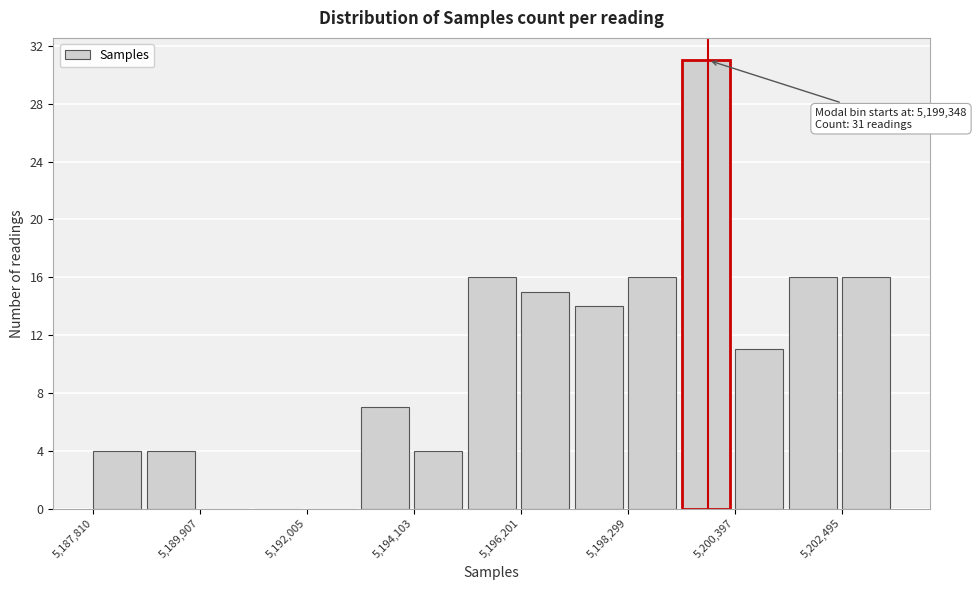

Around what value on the x-axis is the tallest bar? Give the approximate position of its centre, as read against the axis.

5200000